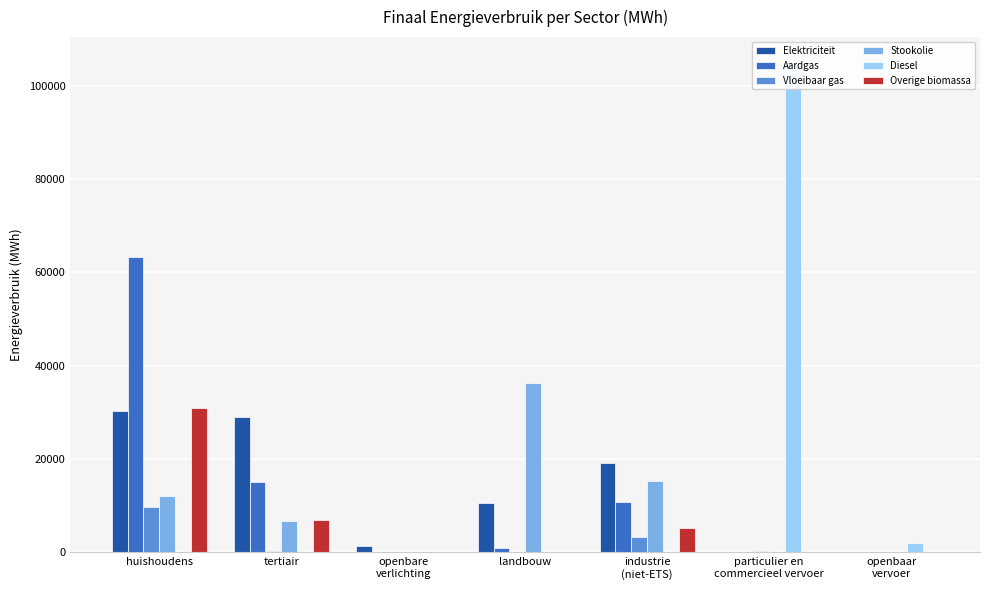

Reading right to left, what are all the values shown in this chart?

Elektriciteit: openbaar
vervoer=0.0	particulier en
commercieel vervoer=8.2	industrie
(niet-ETS)=19155.3	landbouw=10504.0	openbare
verlichting=1459.9	tertiair=29080.7	huishoudens=30282.7
Aardgas: openbaar
vervoer=0.0	particulier en
commercieel vervoer=12.9	industrie
(niet-ETS)=10771.9	landbouw=1032.8	openbare
verlichting=0.0	tertiair=15163.9	huishoudens=63285.9
Vloeibaar gas: openbaar
vervoer=0.0	particulier en
commercieel vervoer=398.5	industrie
(niet-ETS)=3223.7	landbouw=132.4	openbare
verlichting=0.0	tertiair=347.7	huishoudens=9637.6
Stookolie: openbaar
vervoer=0.0	particulier en
commercieel vervoer=0.0	industrie
(niet-ETS)=15289.7	landbouw=36241.6	openbare
verlichting=0.0	tertiair=6643.0	huishoudens=12036.6
Diesel: openbaar
vervoer=1923.7	particulier en
commercieel vervoer=105178.2	industrie
(niet-ETS)=0.0	landbouw=0.0	openbare
verlichting=0.0	tertiair=0.0	huishoudens=0.0
Overige biomassa: openbaar
vervoer=0.0	particulier en
commercieel vervoer=0.0	industrie
(niet-ETS)=5186.1	landbouw=0.0	openbare
verlichting=0.0	tertiair=6921.5	huishoudens=30872.2